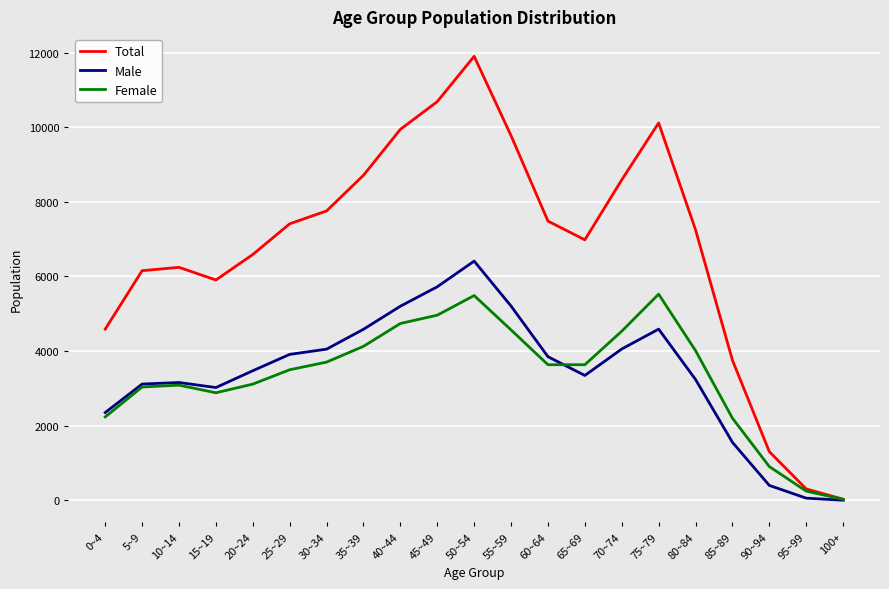

Which series has the widest spread of values?

Total